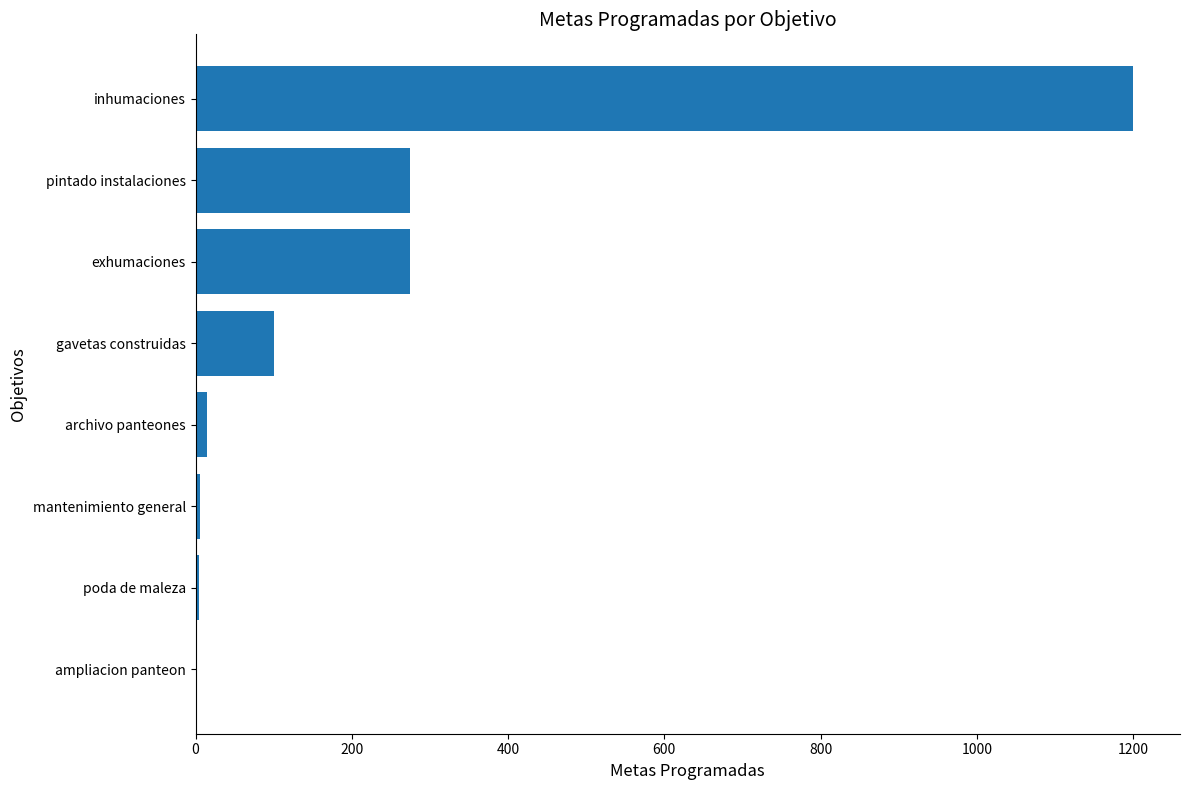

How many series are shown in this chart?

1